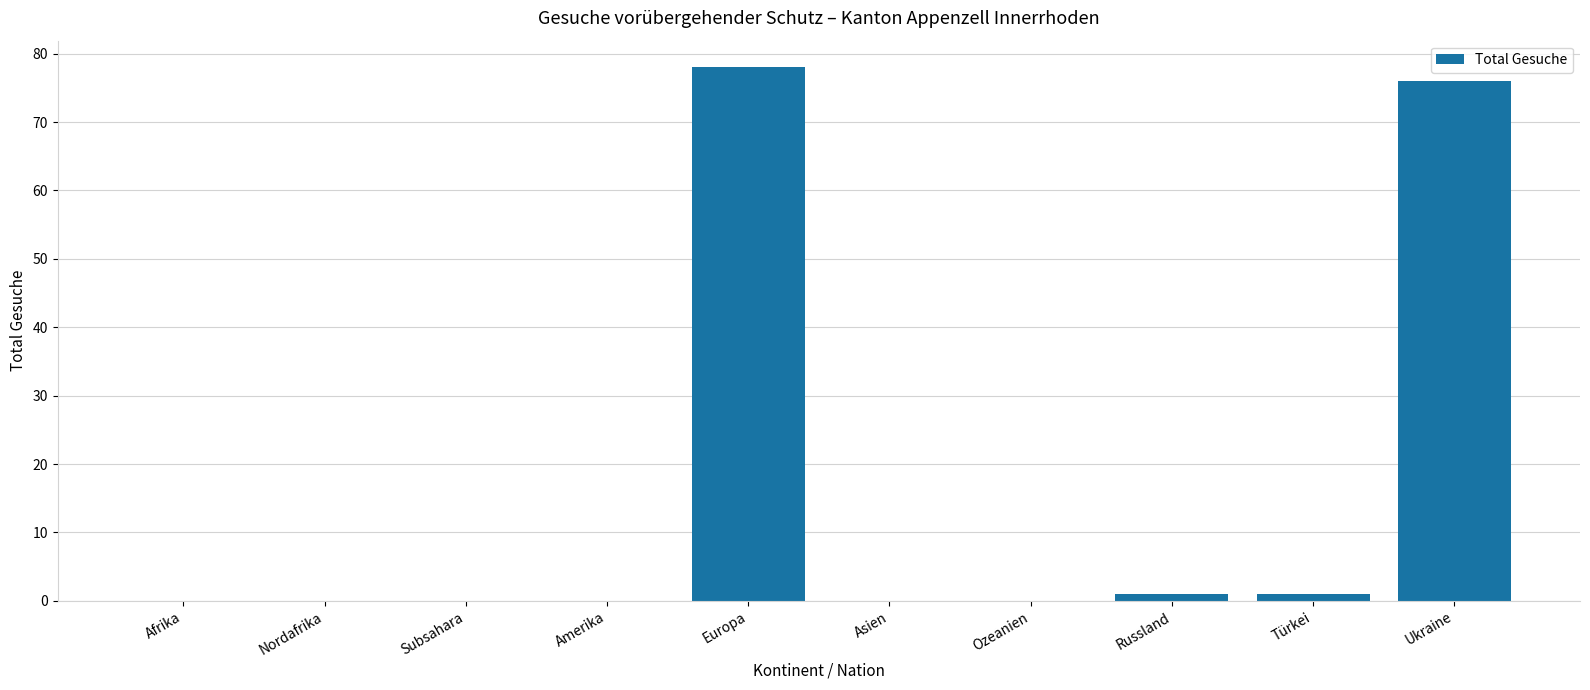

What is the greatest value displayed?

78